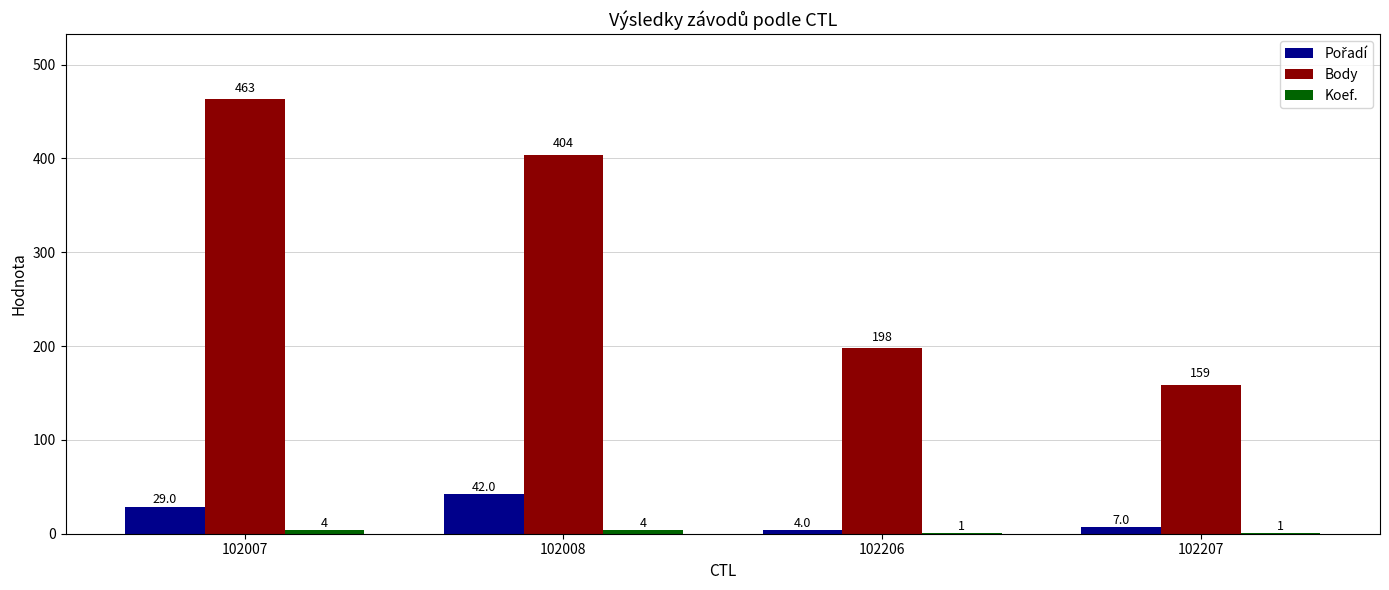

Which series has the largest total across all categories?

Body